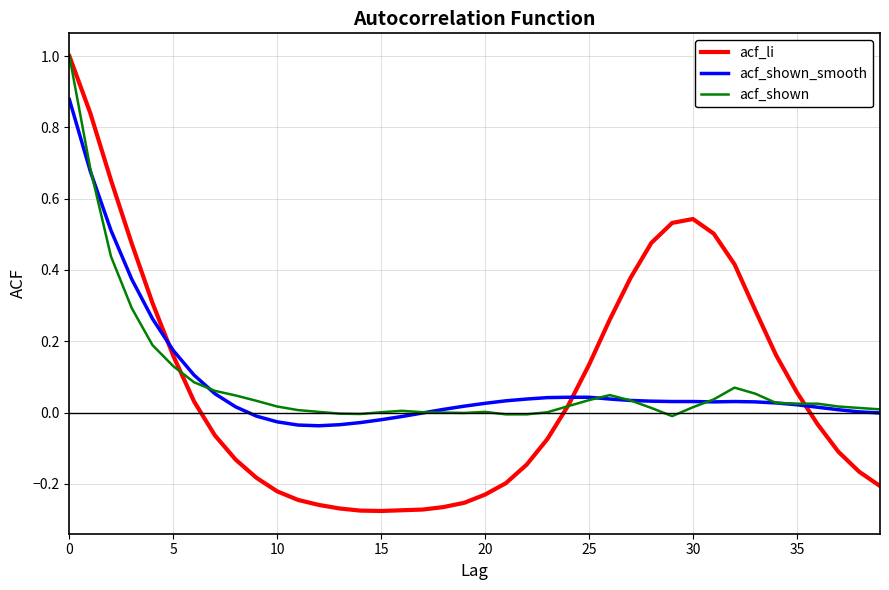

What is the difference between the maximum and minimum values in the acf_shown series?

1.0